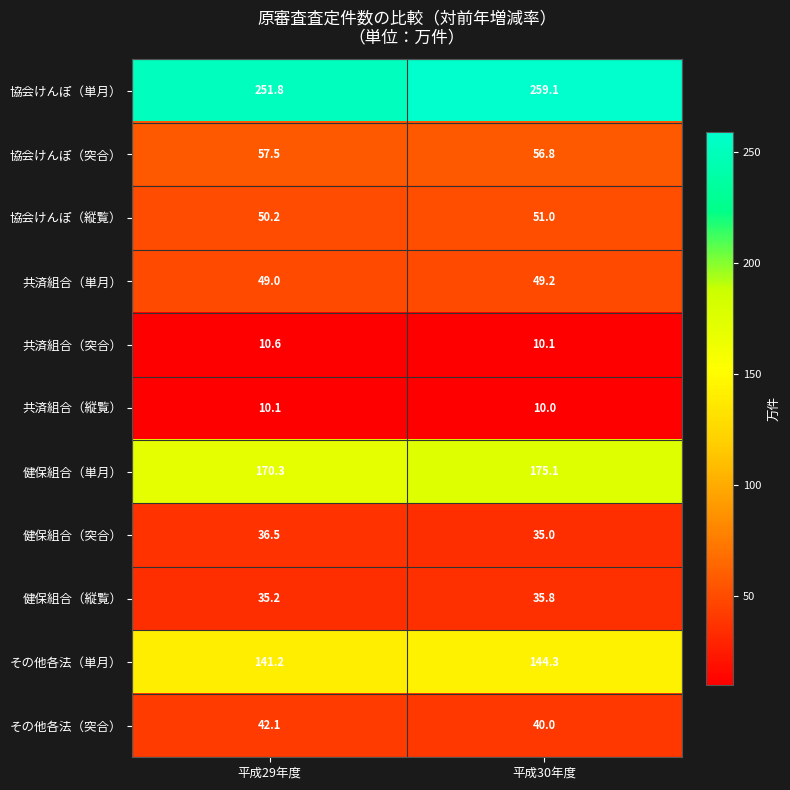

Which series has the largest total across all categories?

協会けんぽ（単月）